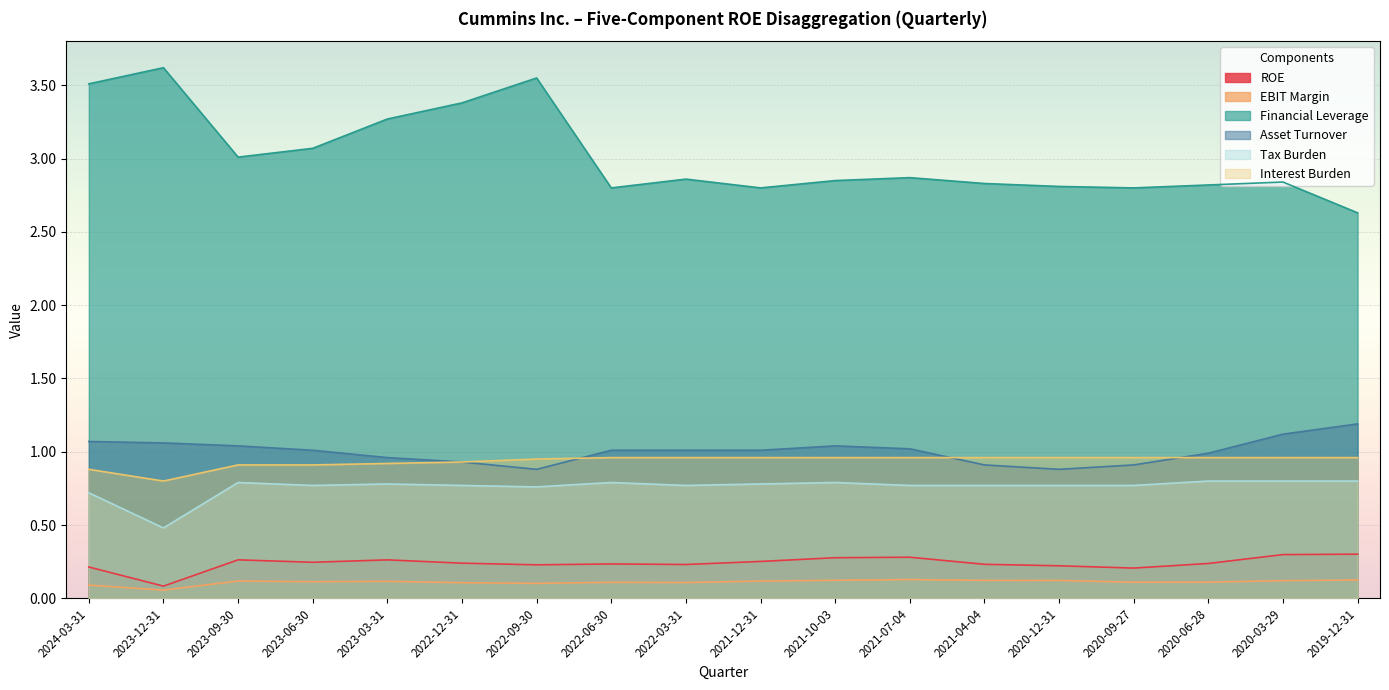

What is the label of the 17th point from the right?

2023-12-31